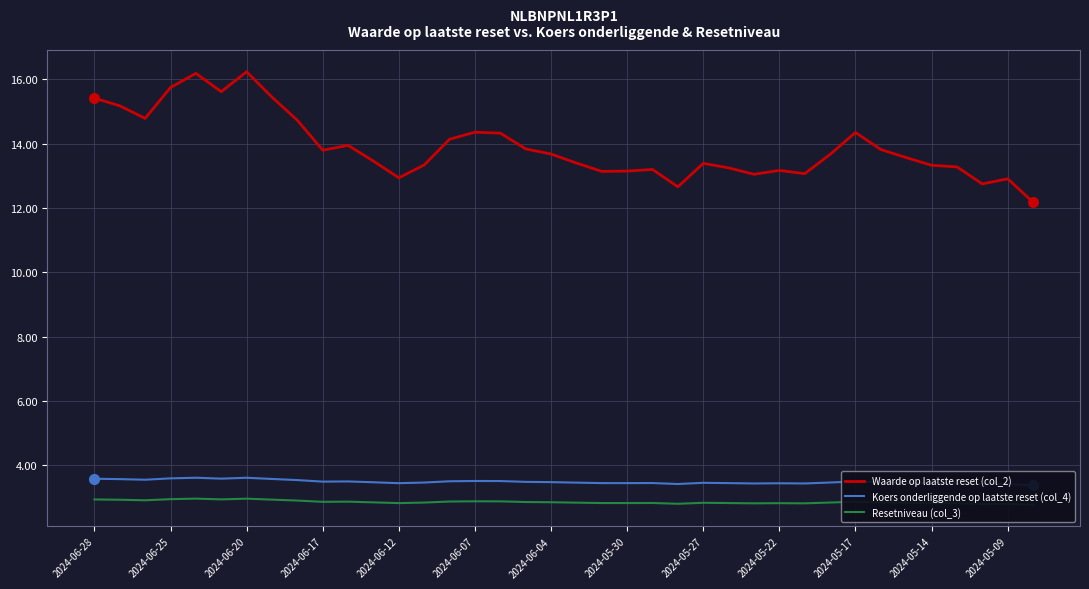

The Waarde op laatste reset (col_2) series shows 6.7 at 2024-06-28. True or false?

False